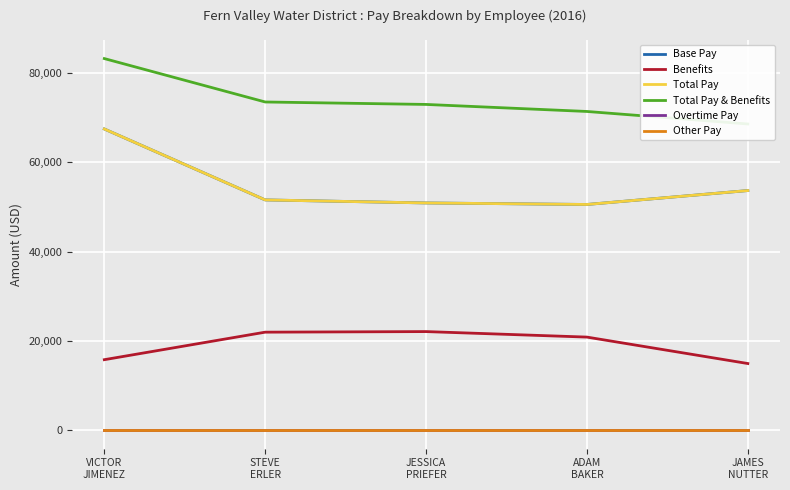

Which has a higher value, STEVE
ERLER or JAMES
NUTTER?

JAMES
NUTTER